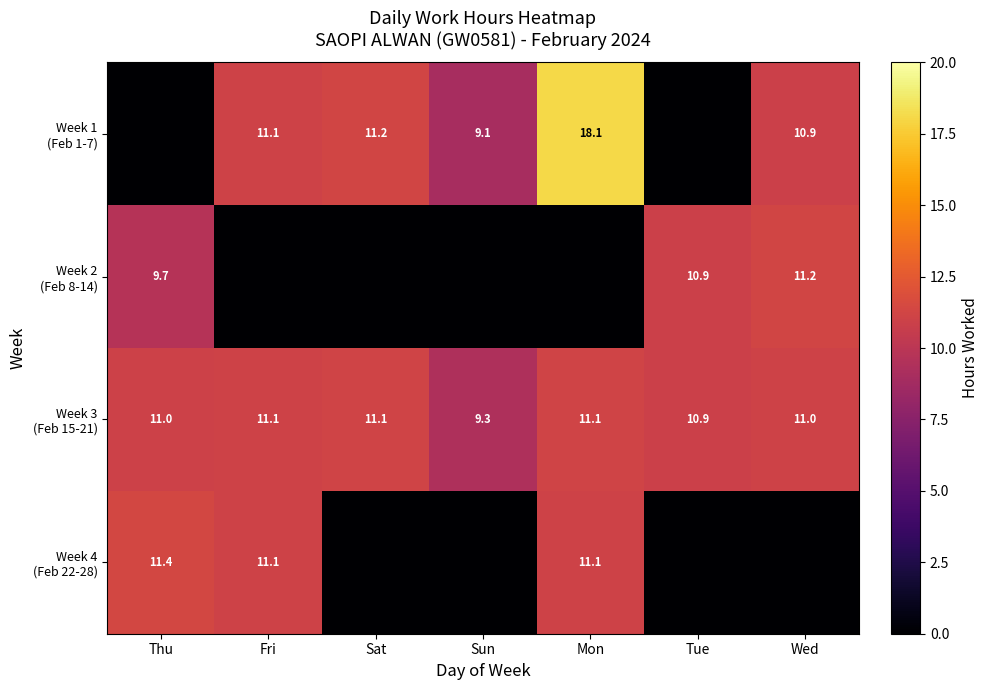

At Sun, list the series in order from smallest to largest.

Week 2 (Feb 8-14), Week 4 (Feb 22-28), Week 1 (Feb 1-7), Week 3 (Feb 15-21)